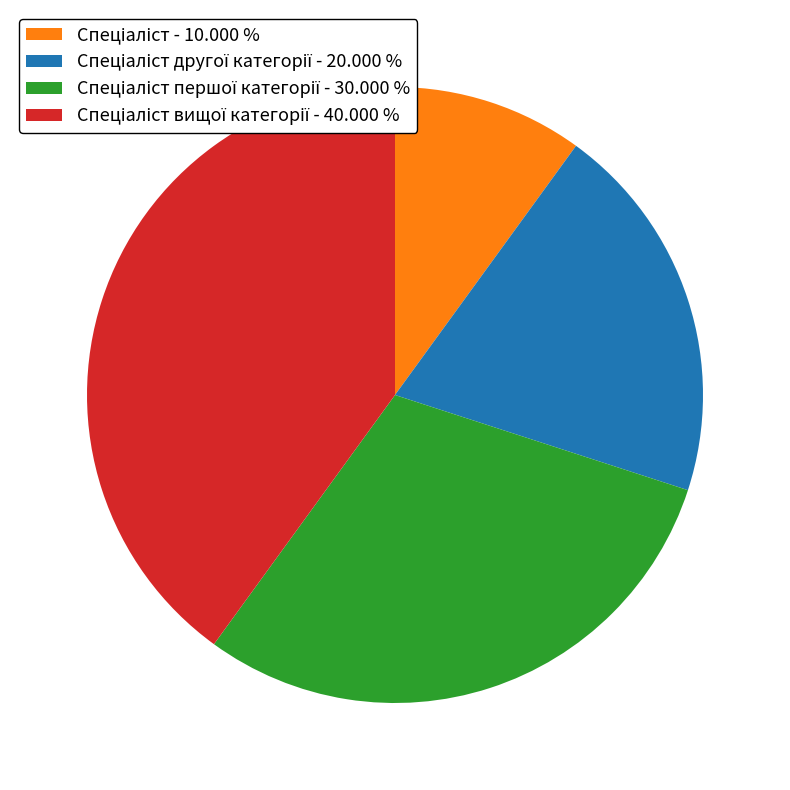

Is there a majority slice in this chart?

No